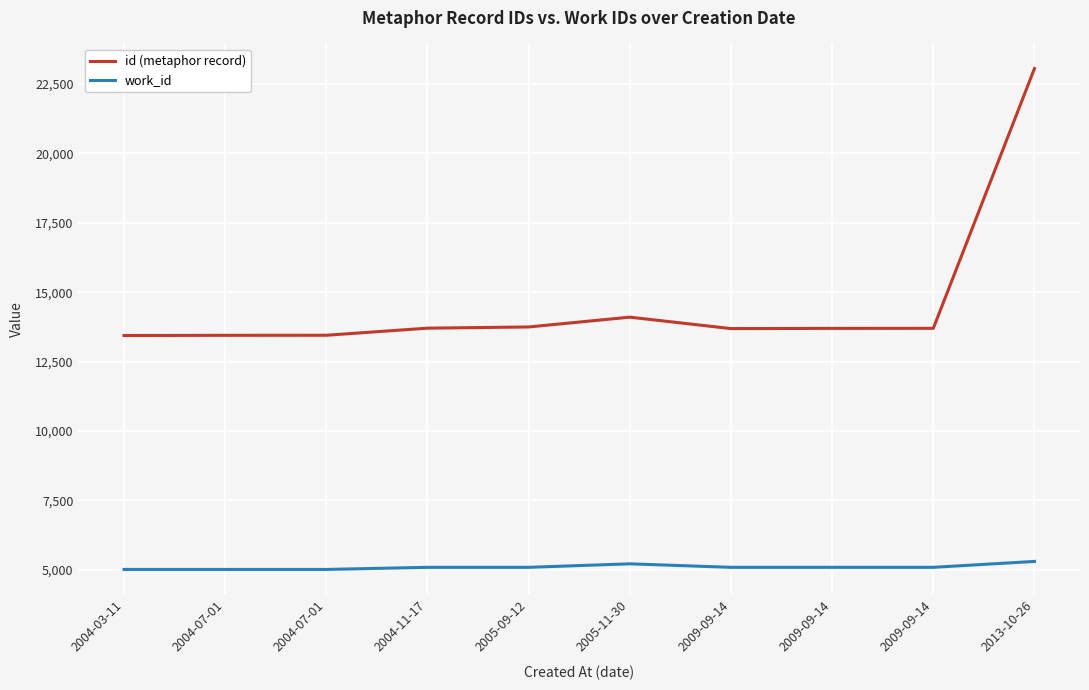

What are all the series names shown in the legend?

id (metaphor record), work_id